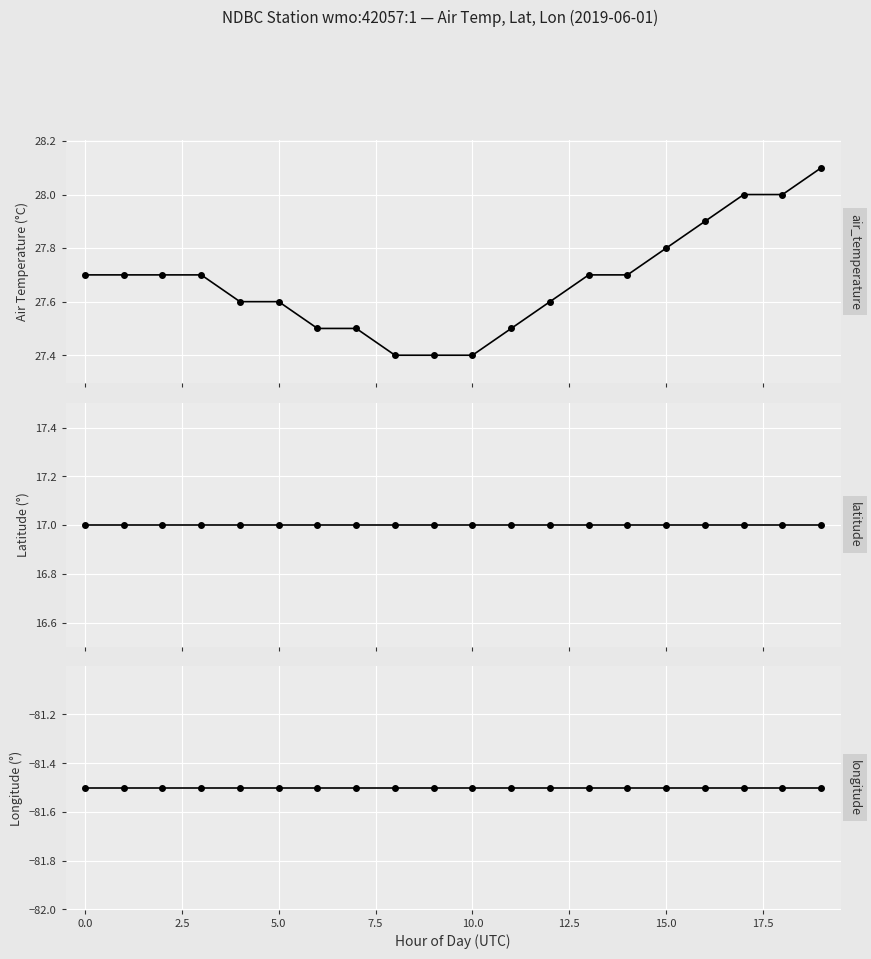

True or false: latitude and air_temperature cross at least once.

False